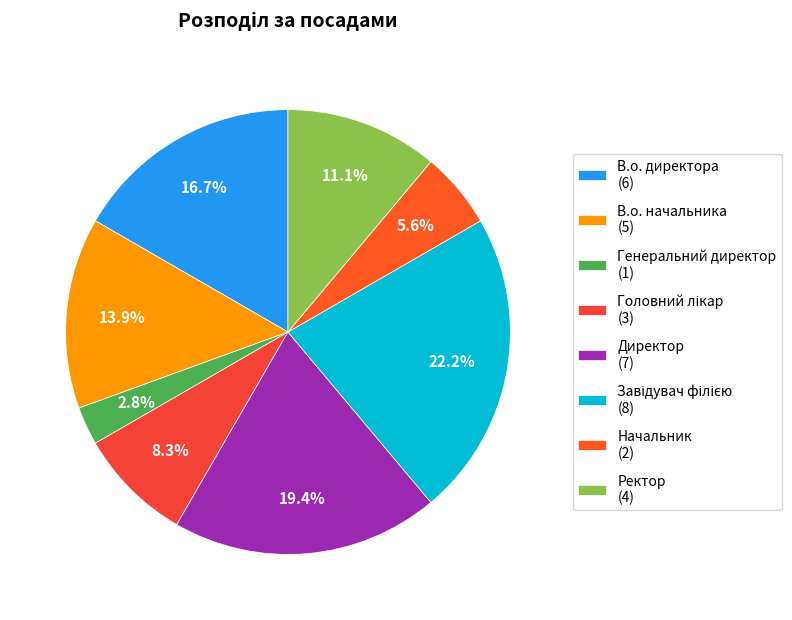

Which category has the smallest portion of the pie?

Генеральний директор